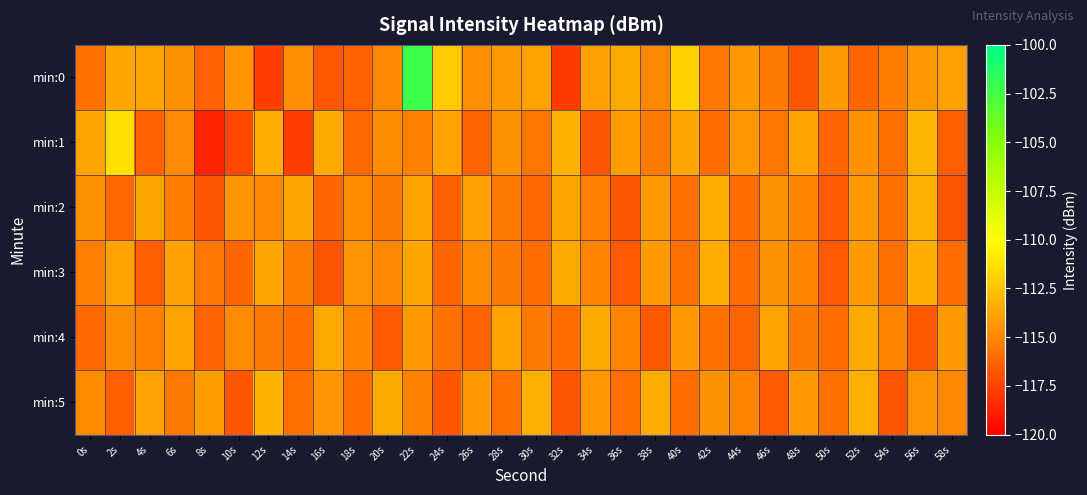

Which series changed the most between 6s and 52s?

min:5